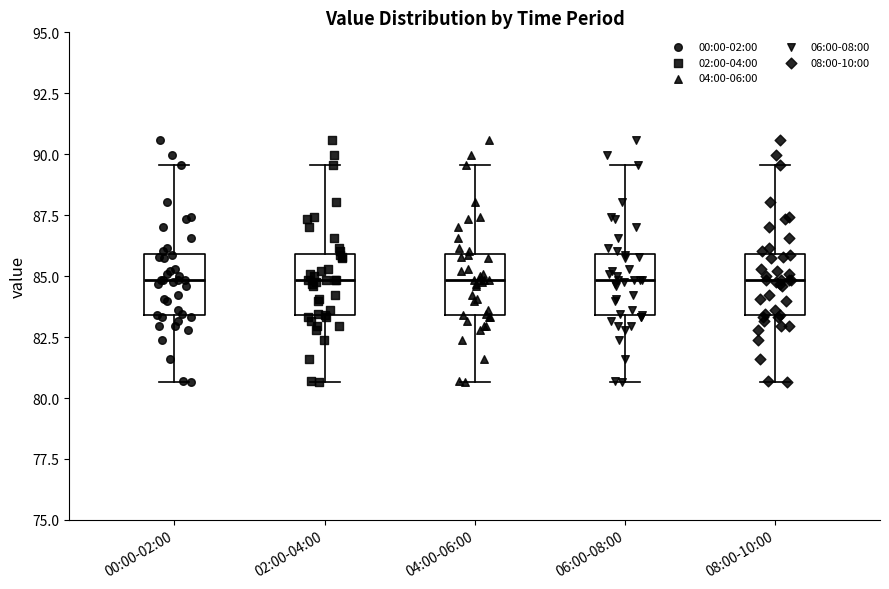

Reading left to right, transcribe this box plot: for each box, give where its median line is, the range the box spans, and where its two whiskers end, as read against the y-axis. The values are not printed on the chart, so give them approximately, as read against the axis.

00:00-02:00: median 85.0, box 83.5 to 86.0, whiskers 80.5 to 89.5
02:00-04:00: median 85.0, box 83.5 to 86.0, whiskers 80.5 to 89.5
04:00-06:00: median 85.0, box 83.5 to 86.0, whiskers 80.5 to 89.5
06:00-08:00: median 85.0, box 83.5 to 86.0, whiskers 80.5 to 89.5
08:00-10:00: median 85.0, box 83.5 to 86.0, whiskers 80.5 to 89.5